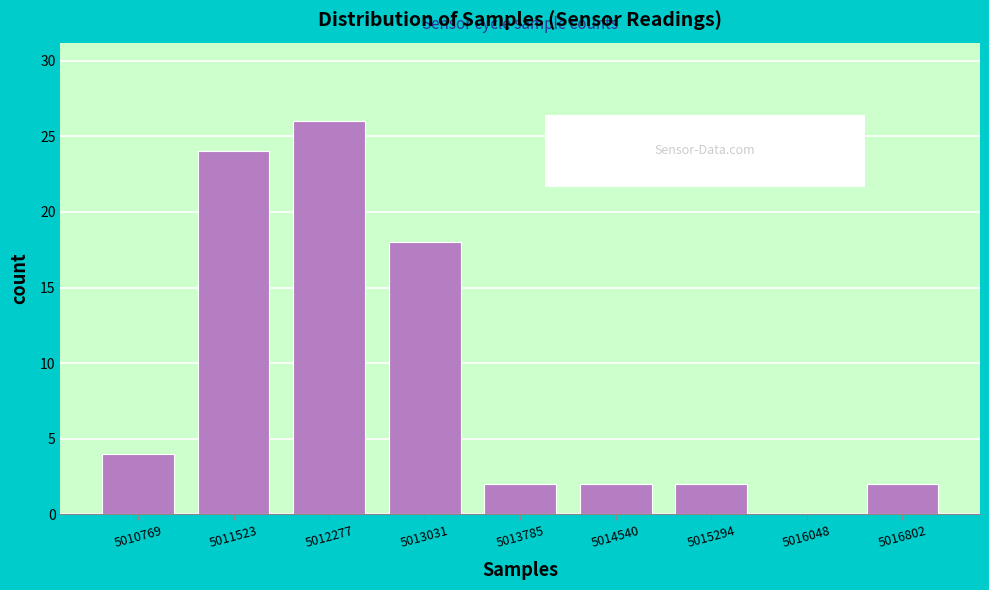

Reading left to right, transcribe all the data shown in this chart.

5010769=4	5011523=24	5012277=26	5013031=18	5013785=2	5014540=2	5015294=2	5016048=0	5016802=2